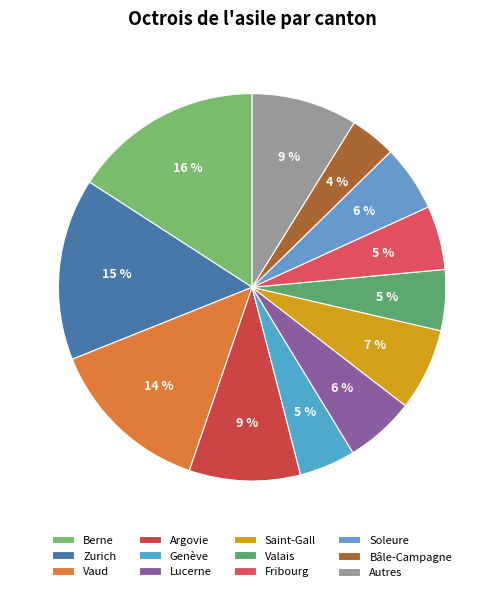

Is Genève the majority of the pie?

No